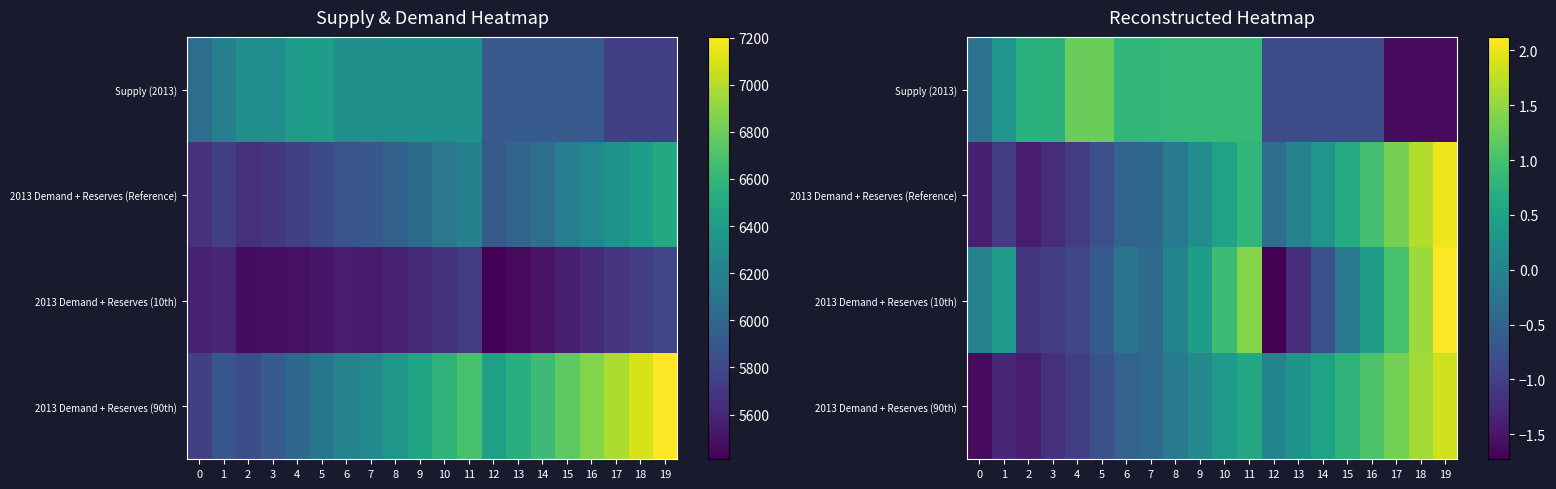

How many positive values does the 2013 Demand + Reserves (Reference) series have?

9